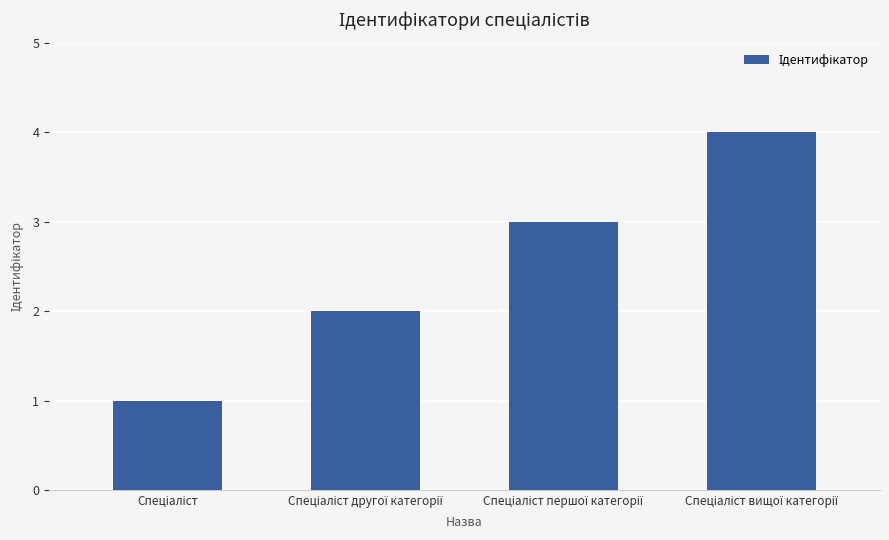

What is the maximum value shown in the chart?

4